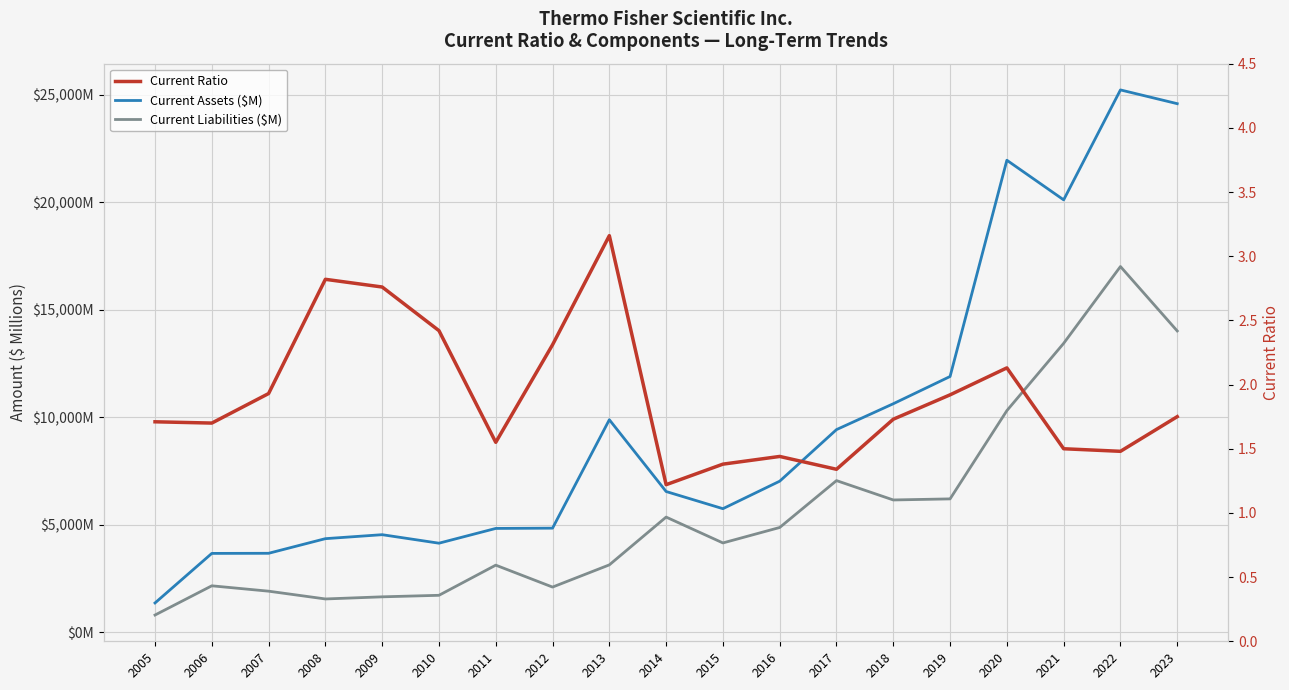

Rank the series at 2015 from lowest to highest value.

Current Ratio, Current Liabilities ($M), Current Assets ($M)